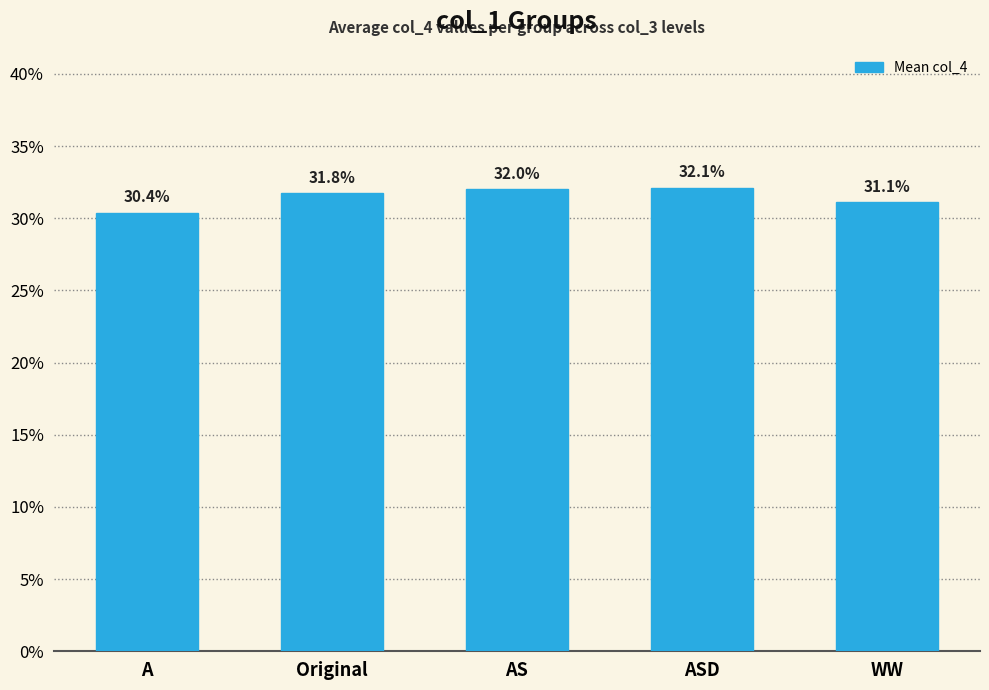

The value at WW is 0.3. True or false?

True